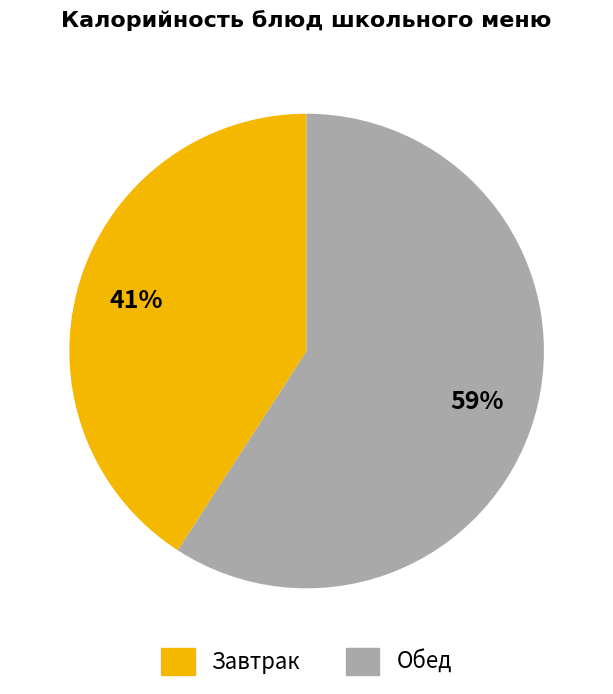

Is there any slice that represents more than half of the pie?

Yes